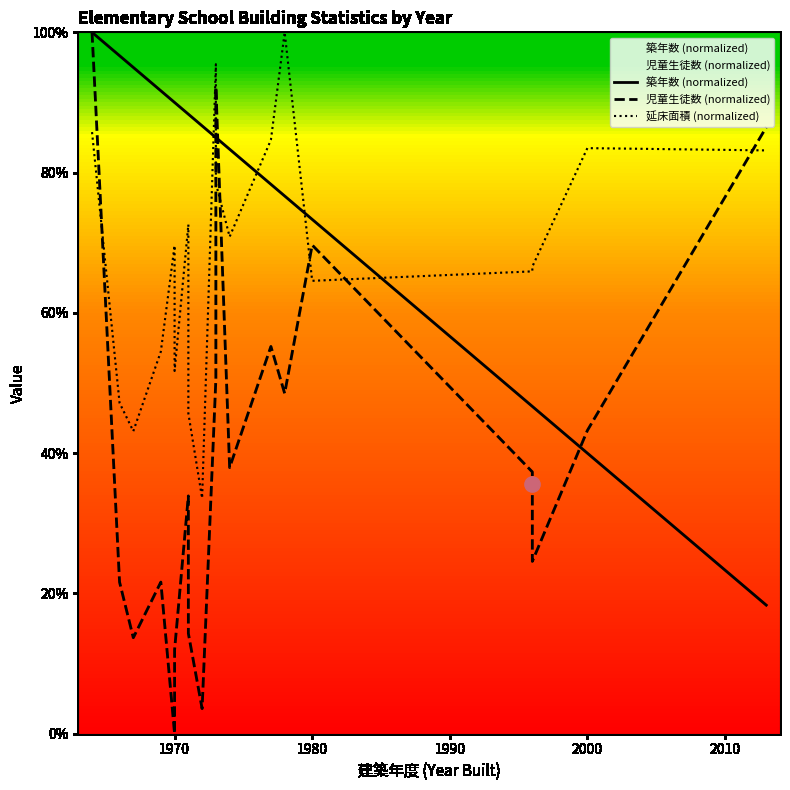

What are all the series names shown in the legend?

築年数 (normalized), 児童生徒数 (normalized), 延床面積 (normalized)